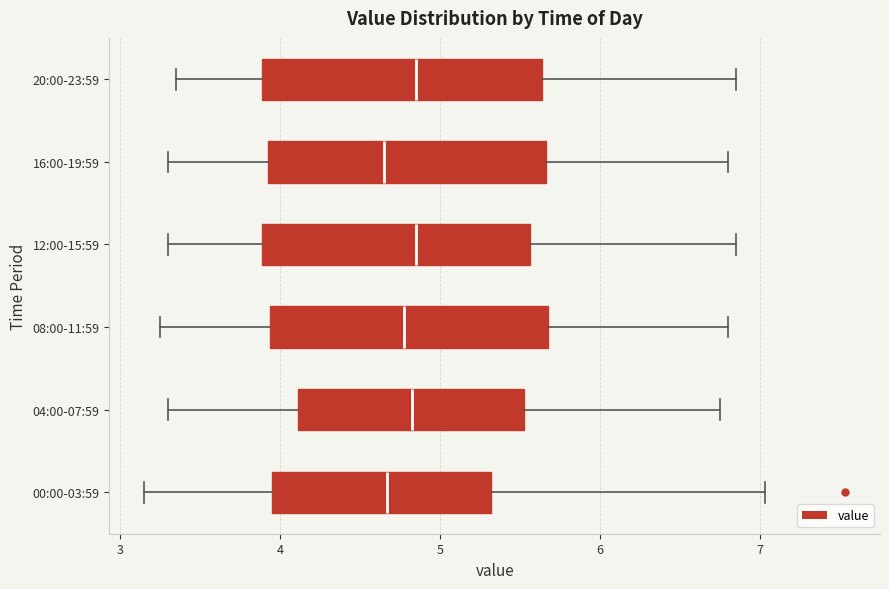

Where does the left whisker of the box for 16:00-19:59 end on the x-axis? The values are not printed on the chart, so give them approximately, as read against the axis.

3.3